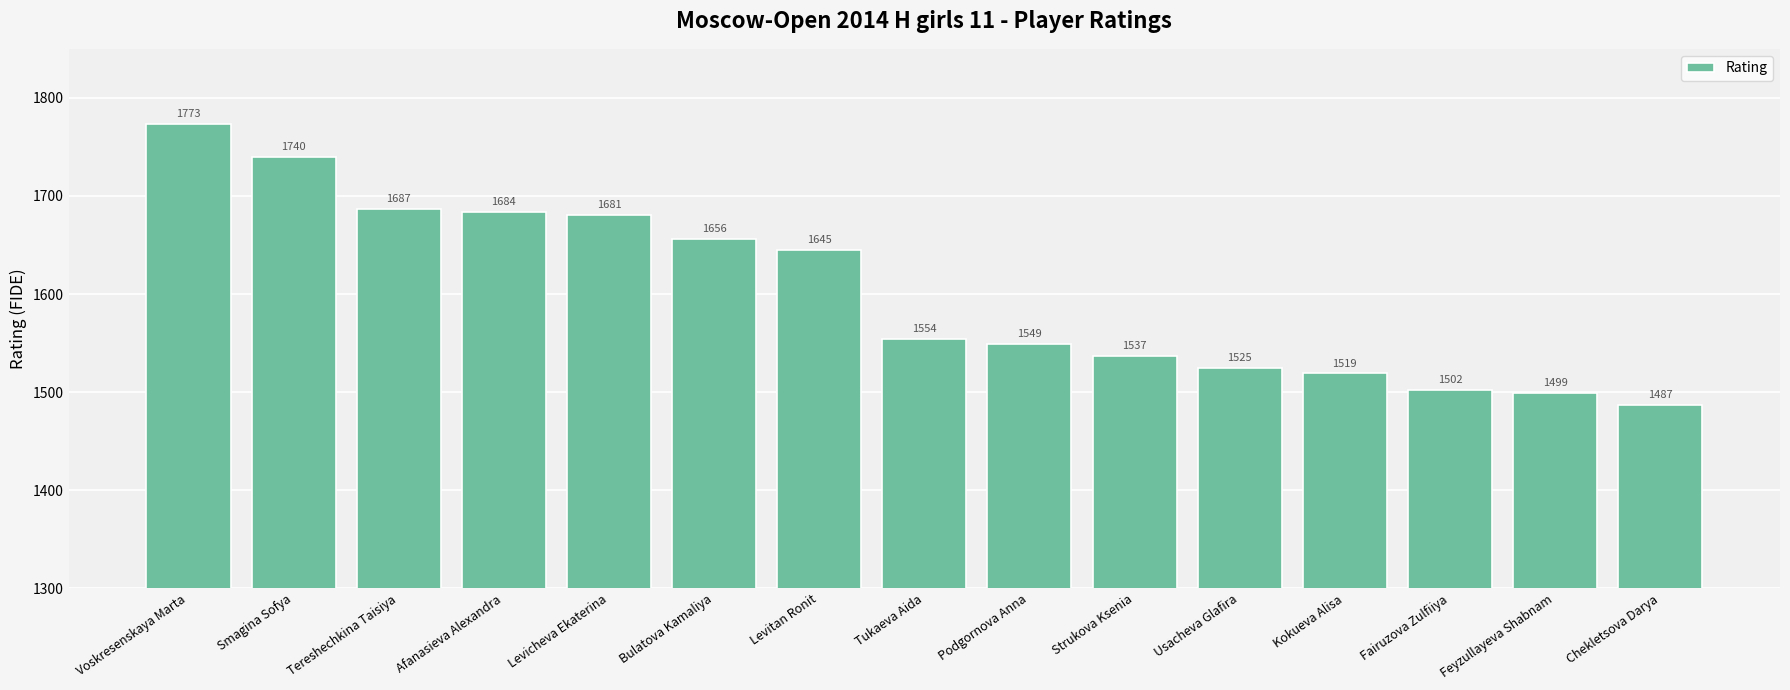

The value at Usacheva Glafira is 321. True or false?

False